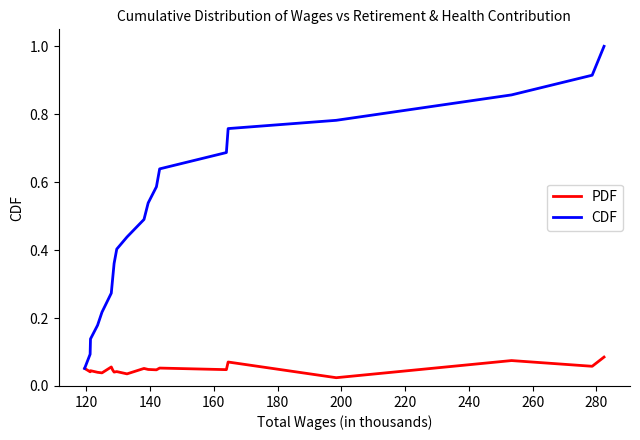

List the series in order of their overall mean, highest first.

CDF, PDF